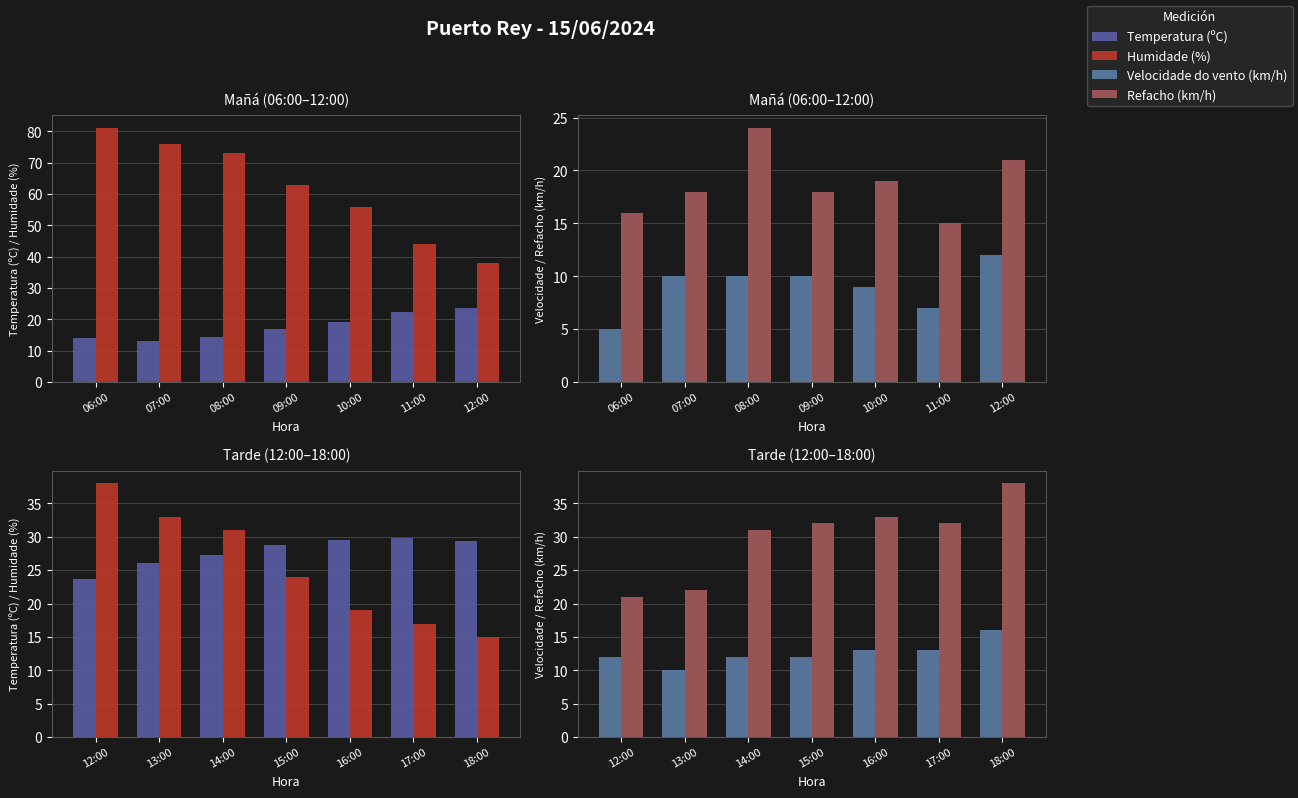

How many groups of bars are there?

7